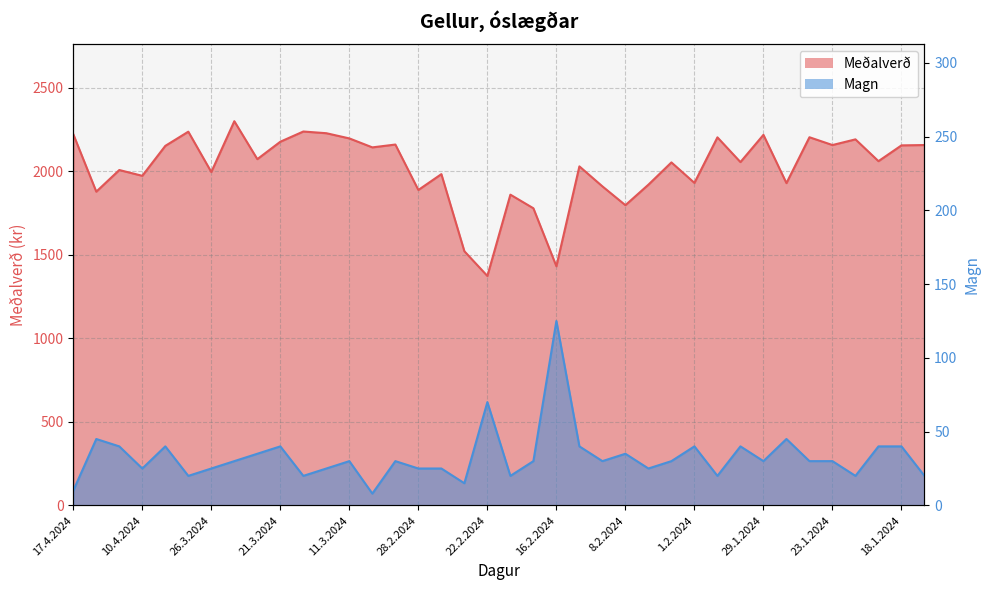

True or false: Magn and Meðalverð intersect in this chart.

False